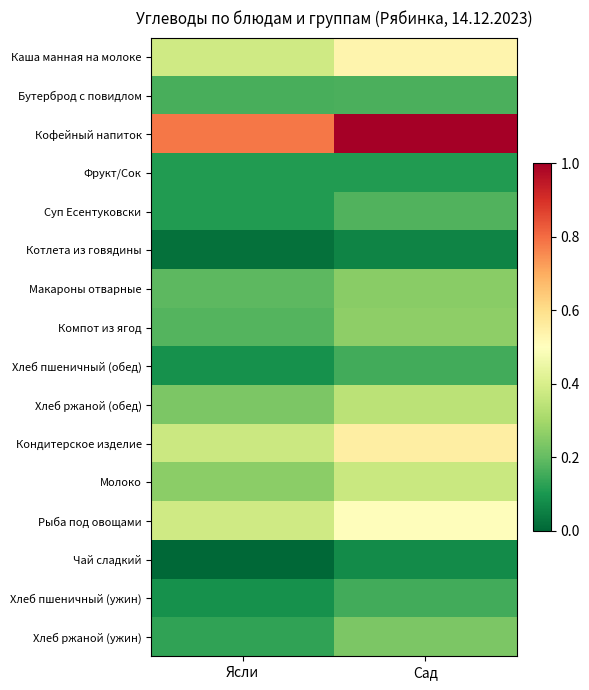

Which series has the largest range (max minus min)?

Кофейный напиток